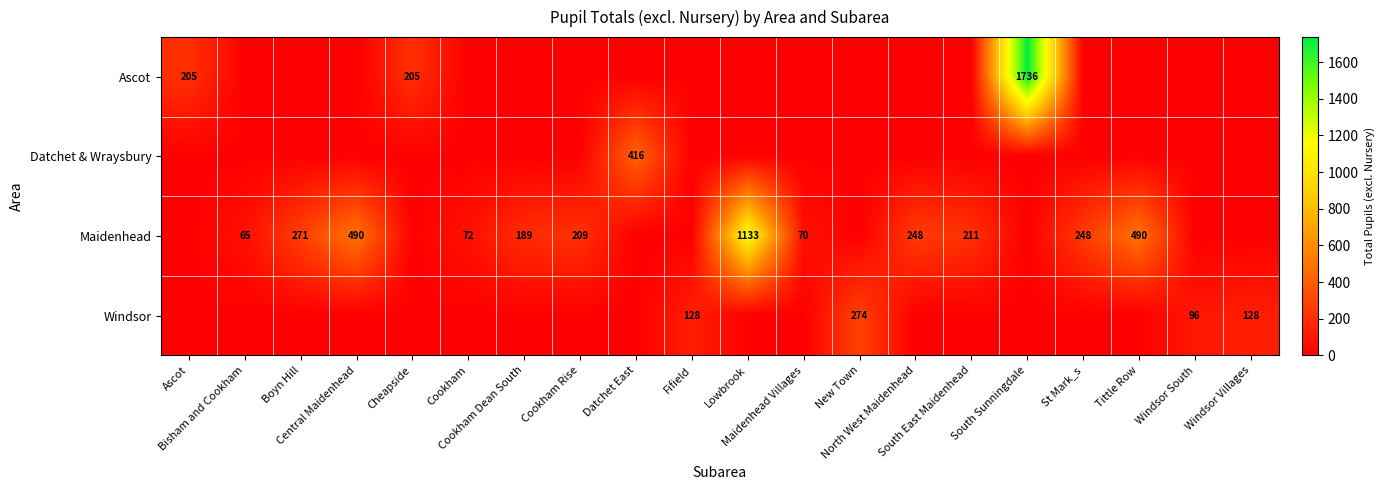

Rank the series by their maximum value, from highest to lowest.

Ascot, Maidenhead, Datchet & Wraysbury, Windsor